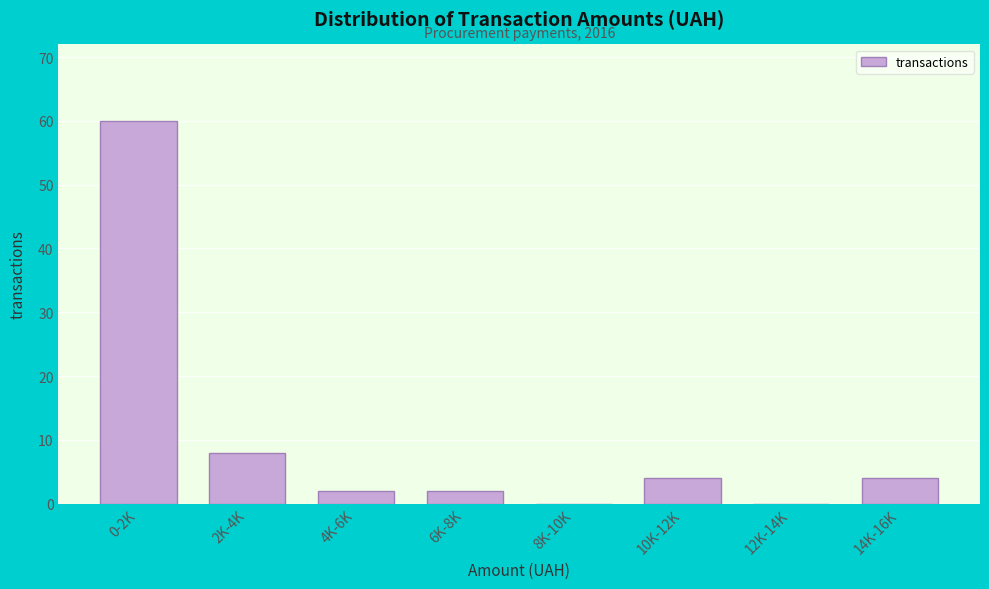

Reading right to left, list all the values displayed in this chart.

14K-16K=4	12K-14K=0	10K-12K=4	8K-10K=0	6K-8K=2	4K-6K=2	2K-4K=8	0-2K=60